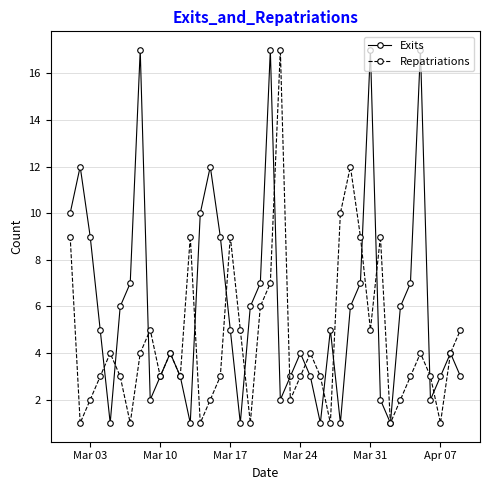

What is the value of the Repatriations point at the 40th from the left?

5